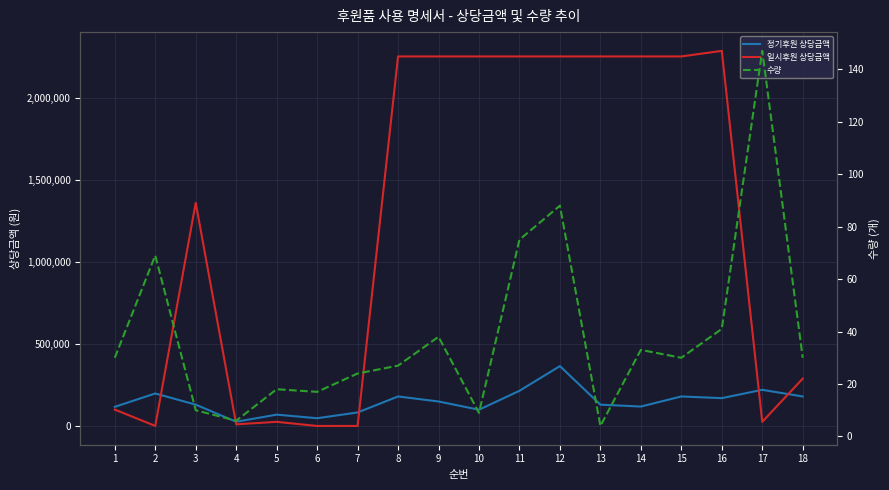

True or false: 수량 and 정기후원 상당금액 cross at least once.

False